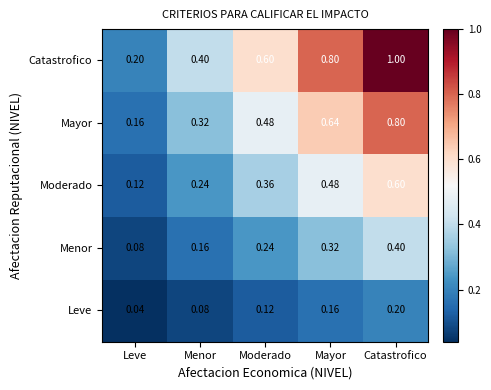

At which category is the sum across all series the highest?

Catastrofico